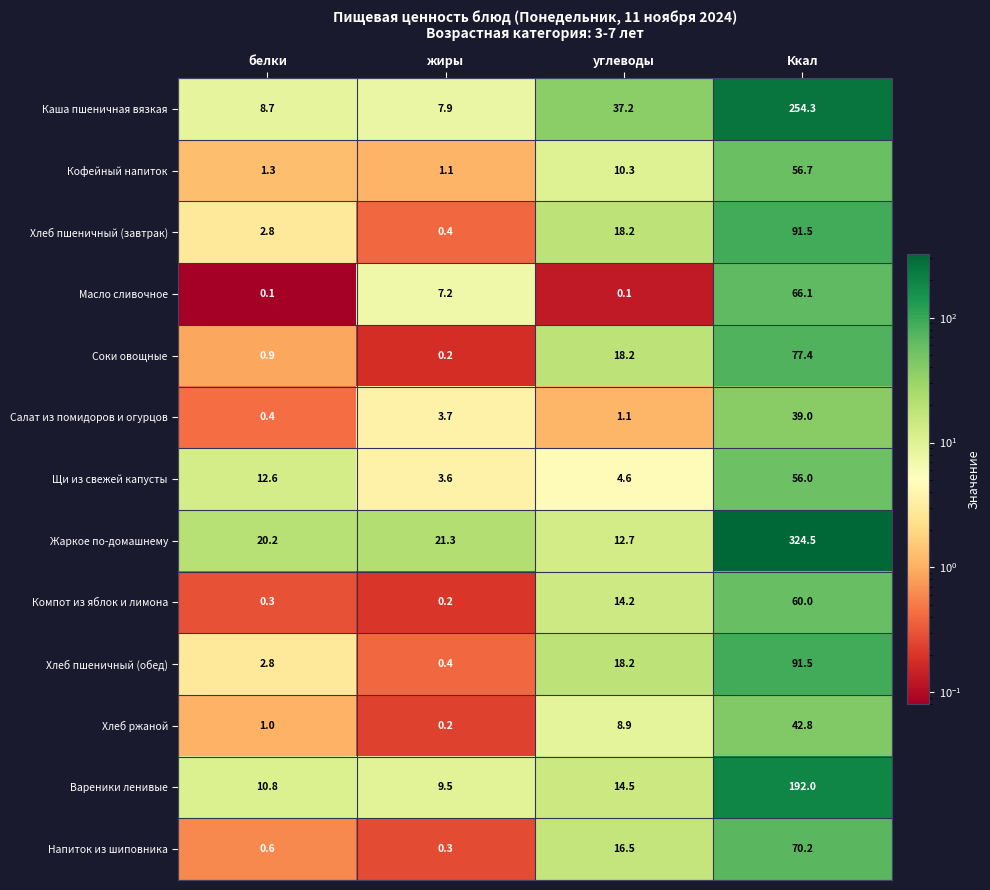

What is the total value across all series at белки?

62.5